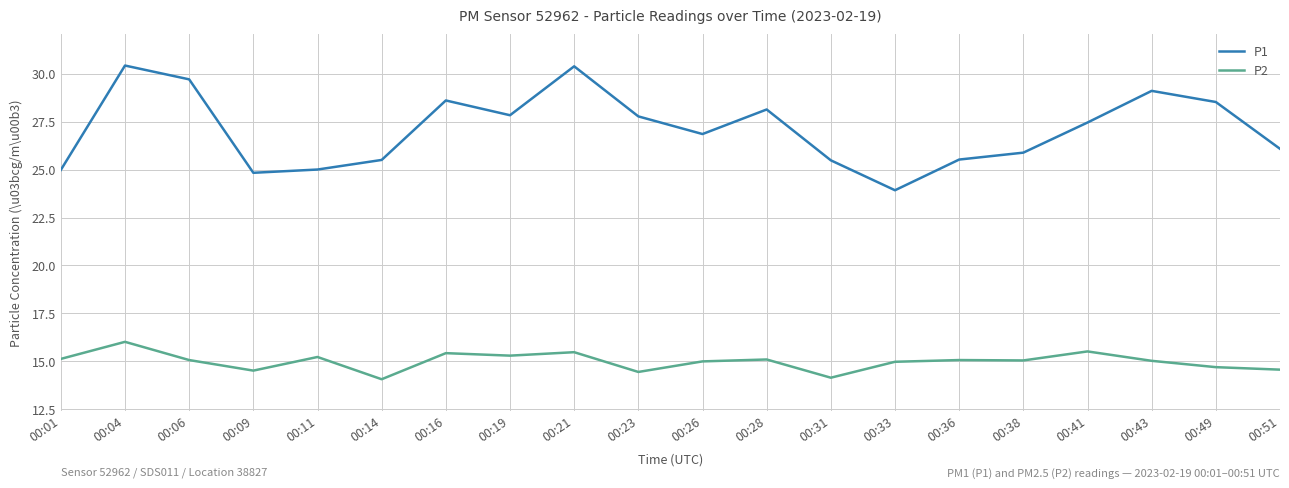

What is the average value of the P1 series?

27.1